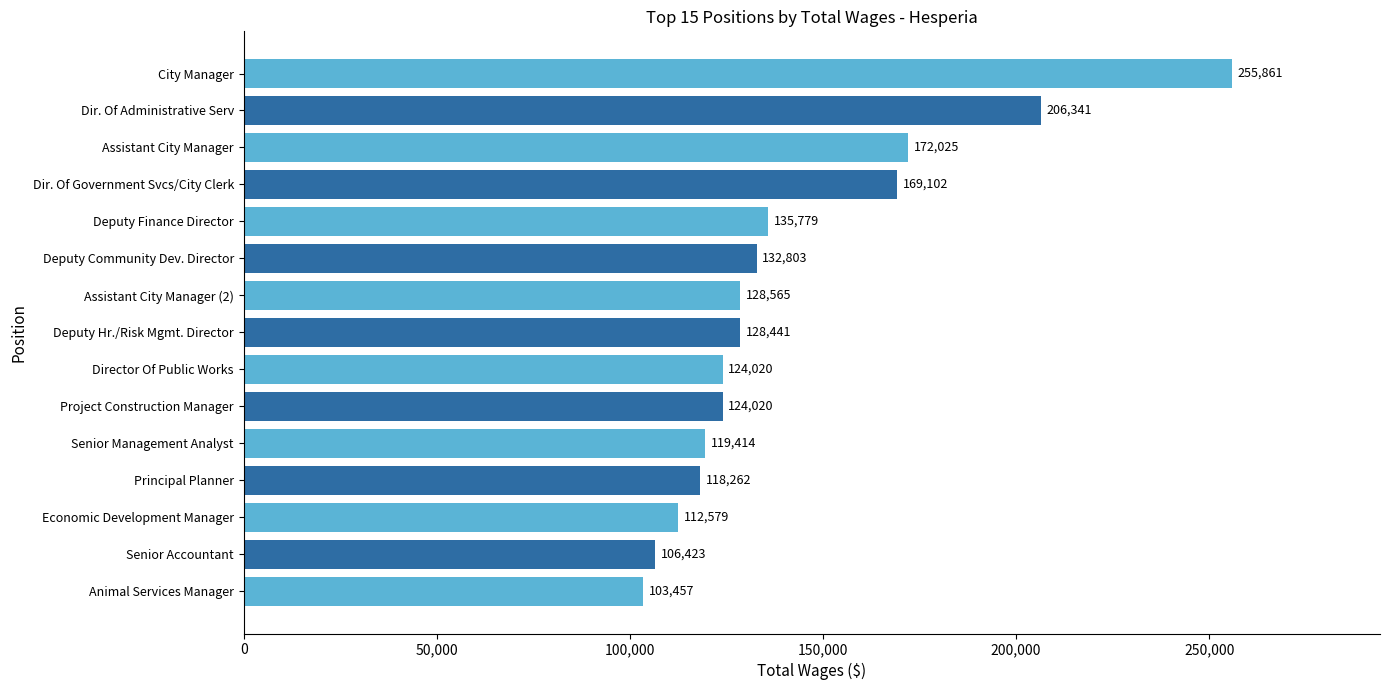

How many data points are less than 128441?

7